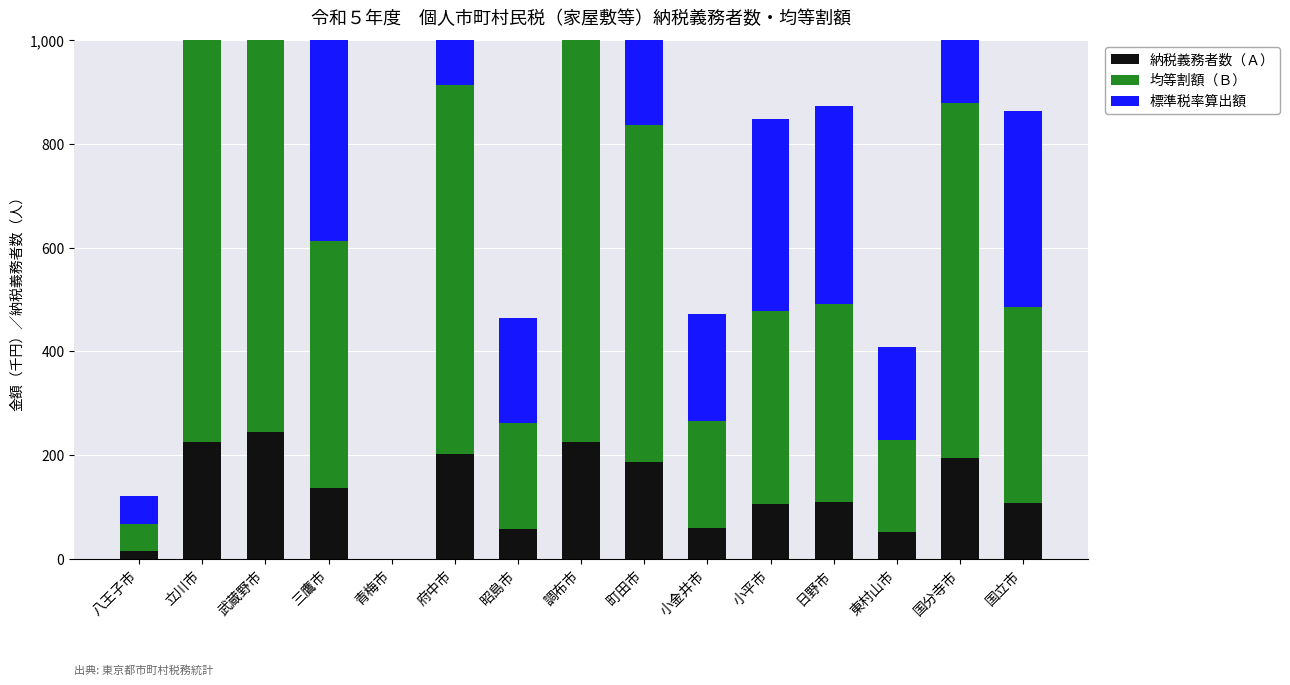

What is the value of the 均等割額（Ｂ） bar at the 10th from the left?

207